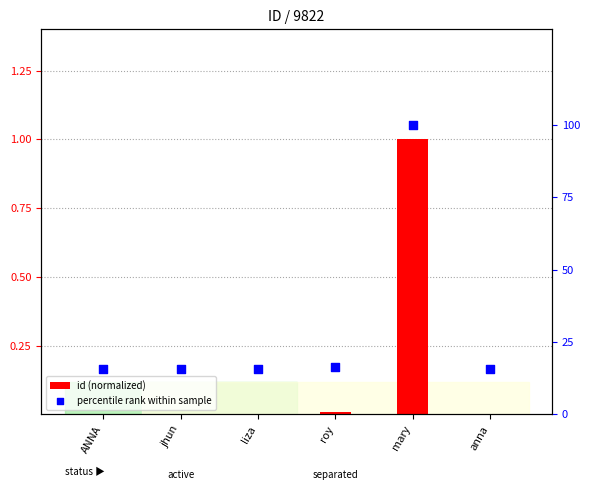

What are all the series names shown in the legend?

id (normalized), percentile rank within sample